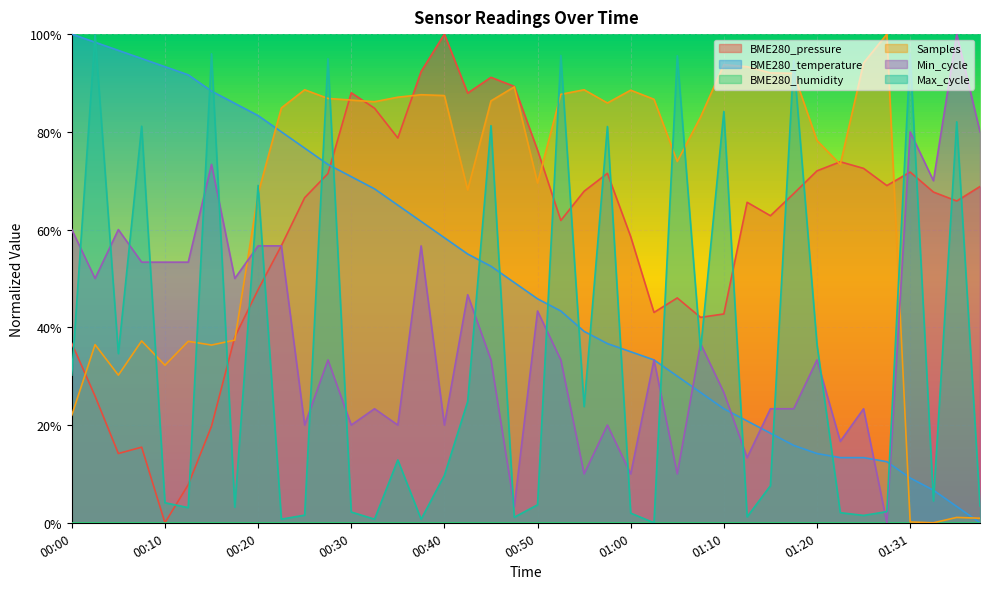

What is the difference between the Min_cycle values at 01:00 and 01:37?

0.9